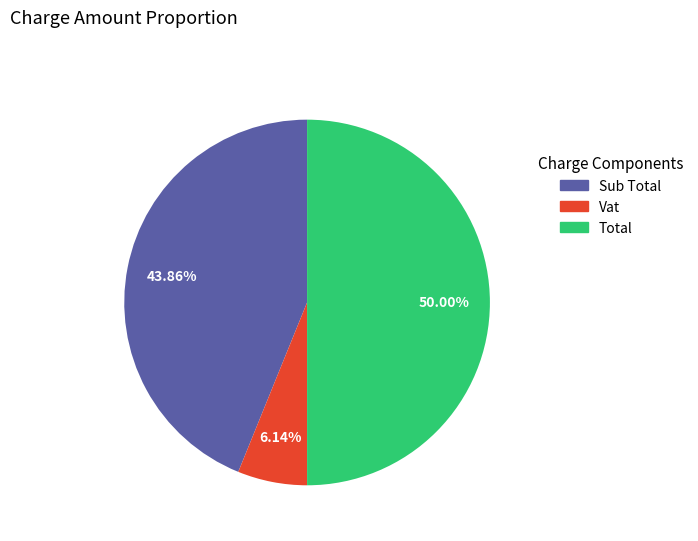

To the nearest percent, what portion does Vat represent?

6%